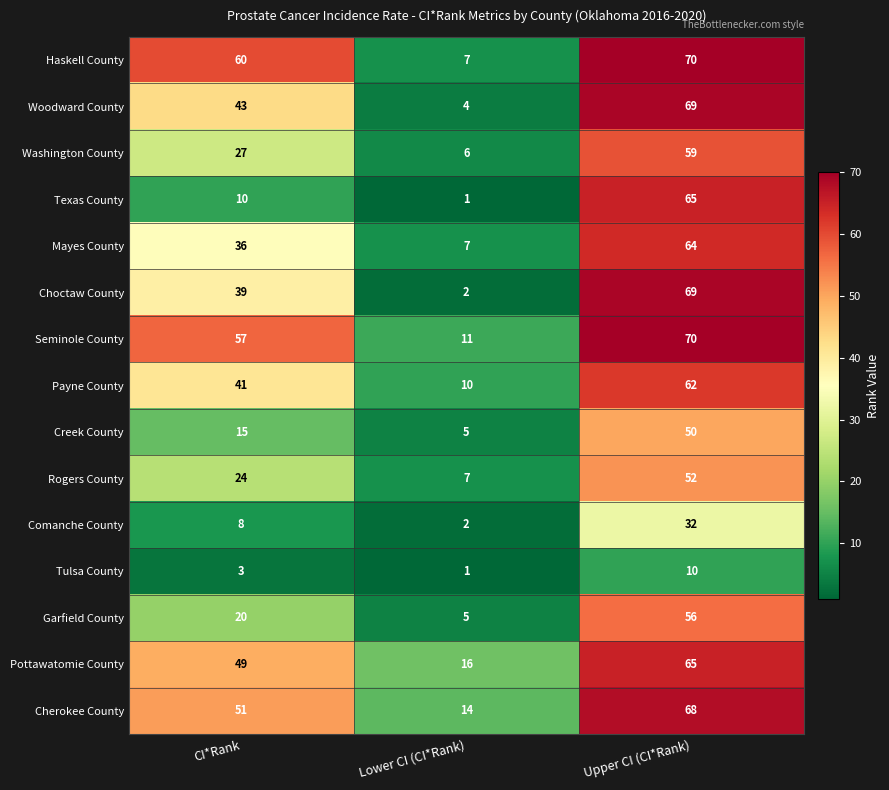

The Rogers County series shows 52 at Upper CI (CI*Rank). True or false?

True